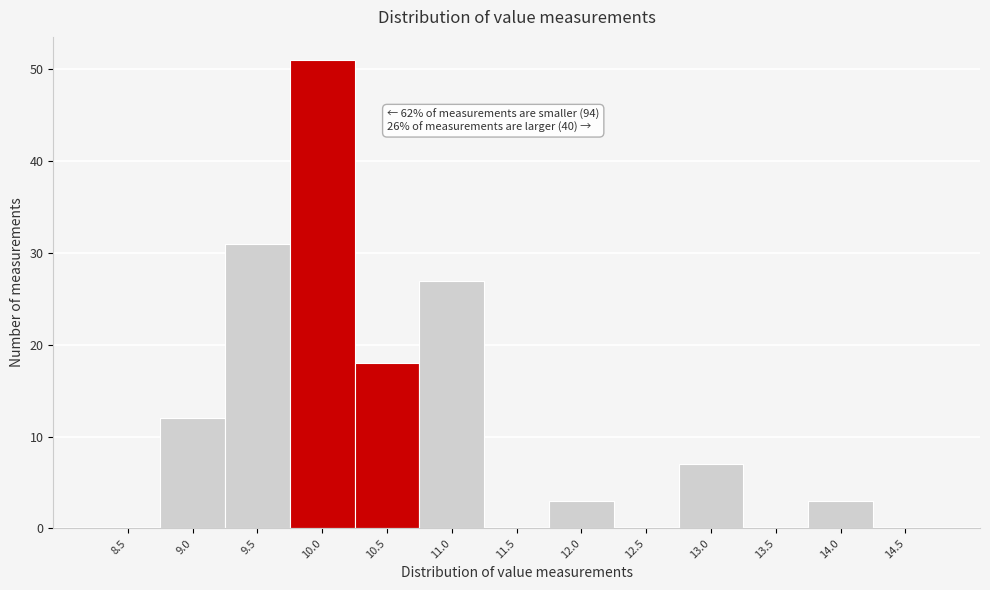

Reading left to right, list all the values displayed in this chart.

8.5=0	9.0=12	9.5=31	10.0=51	10.5=18	11.0=27	11.5=0	12.0=3	12.5=0	13.0=7	13.5=0	14.0=3	14.5=0